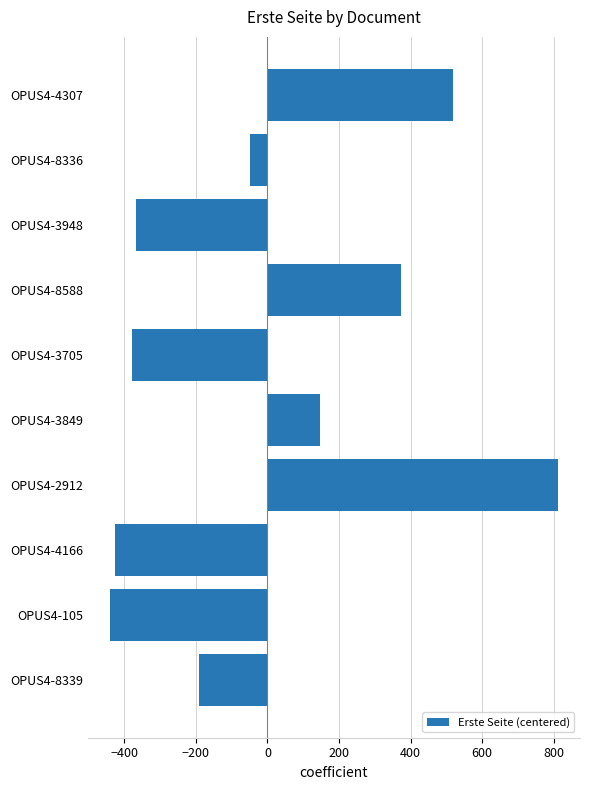

The chart shows a value of -377.7 at OPUS4-3705. True or false?

True